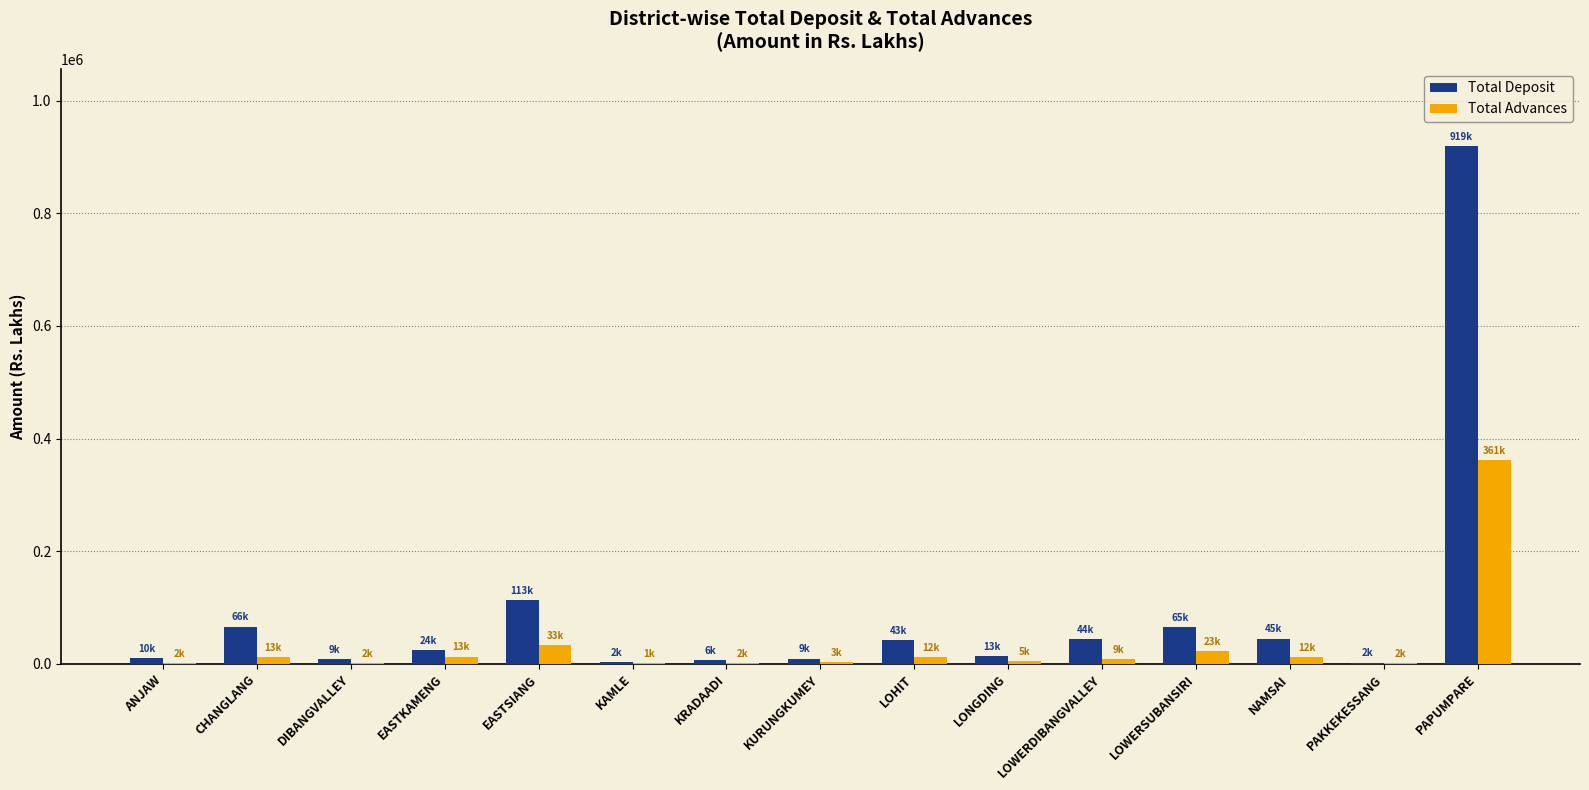

The Total Deposit series shows 24491.0 at EASTKAMENG. True or false?

True